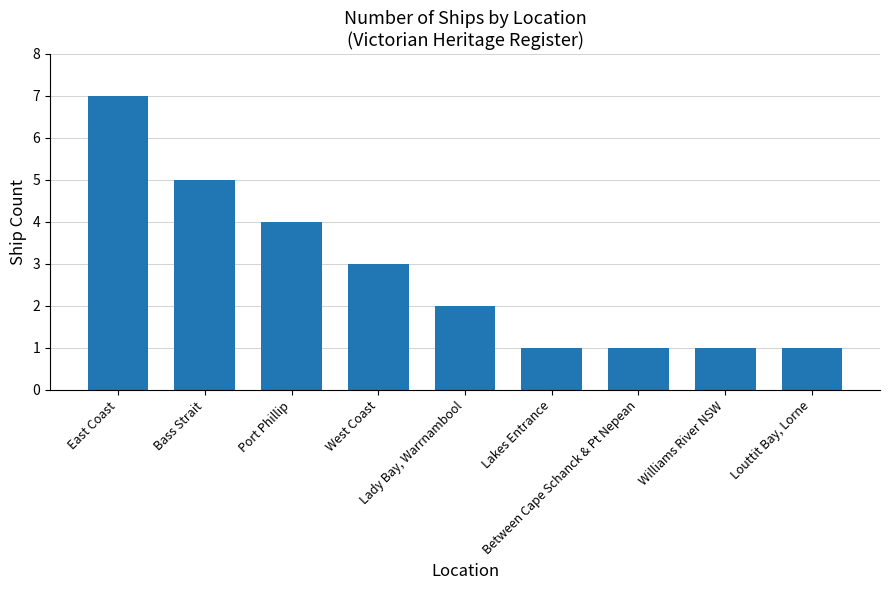

What is the ratio of the value at Between Cape Schanck & Pt Nepean to the value at Louttit Bay, Lorne?

1.0